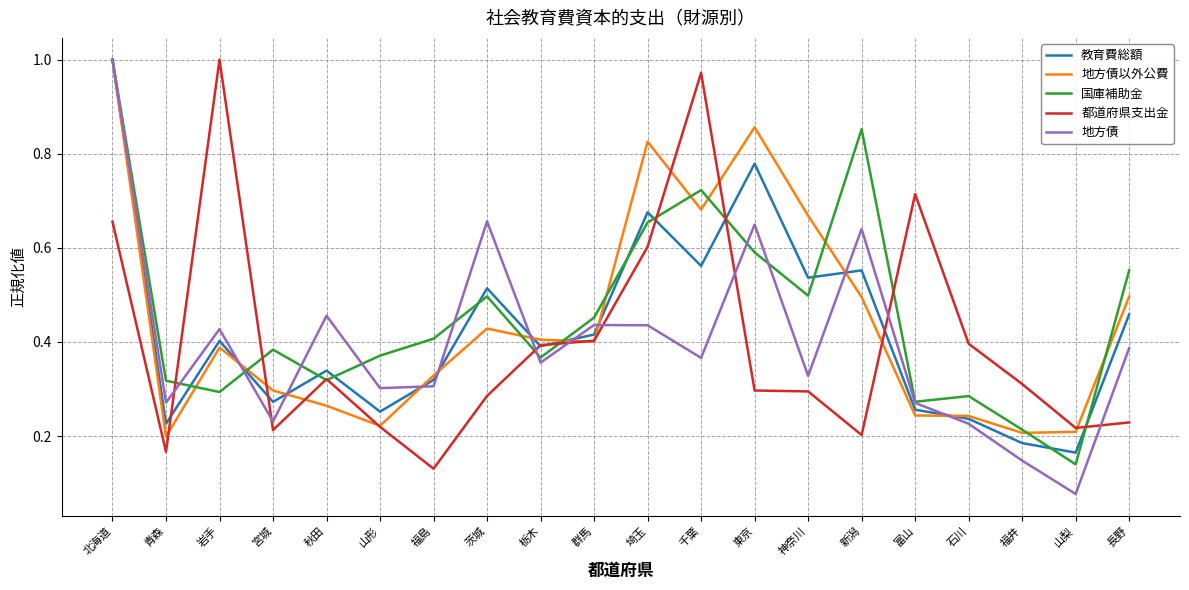

Which category has the highest value in the 地方債以外公費 series?

北海道